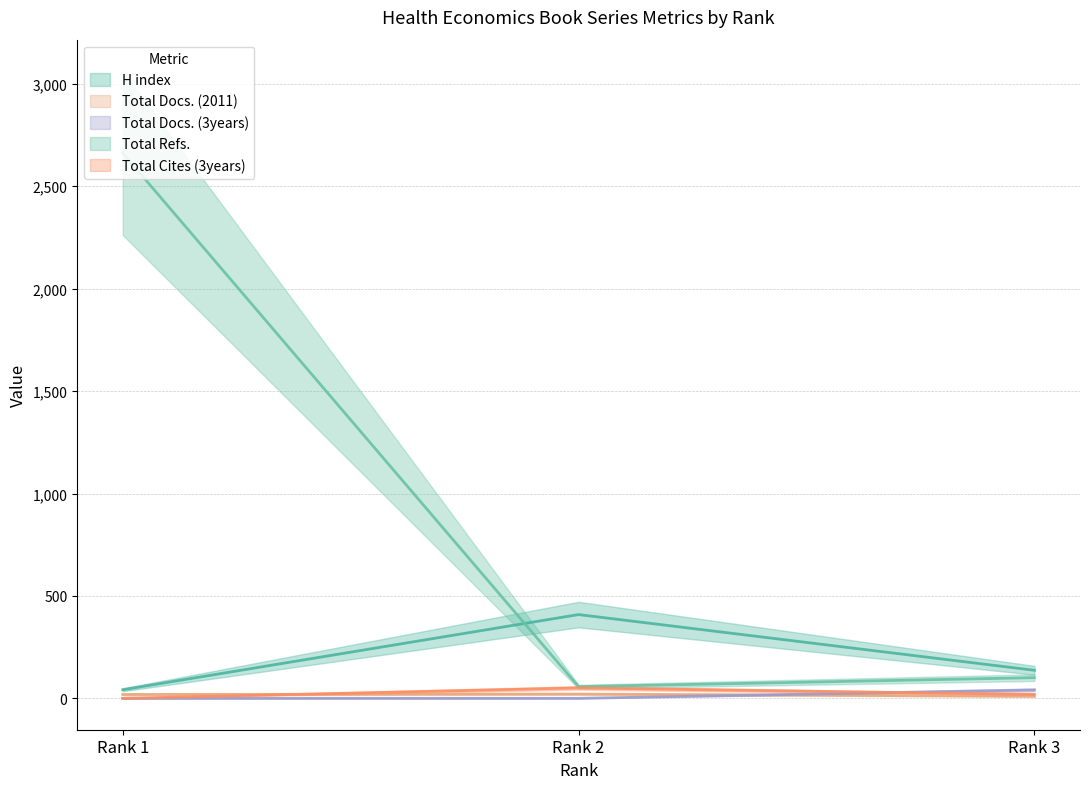

What is the value of the Total Docs. (2011) point at the 1st from the left?

19